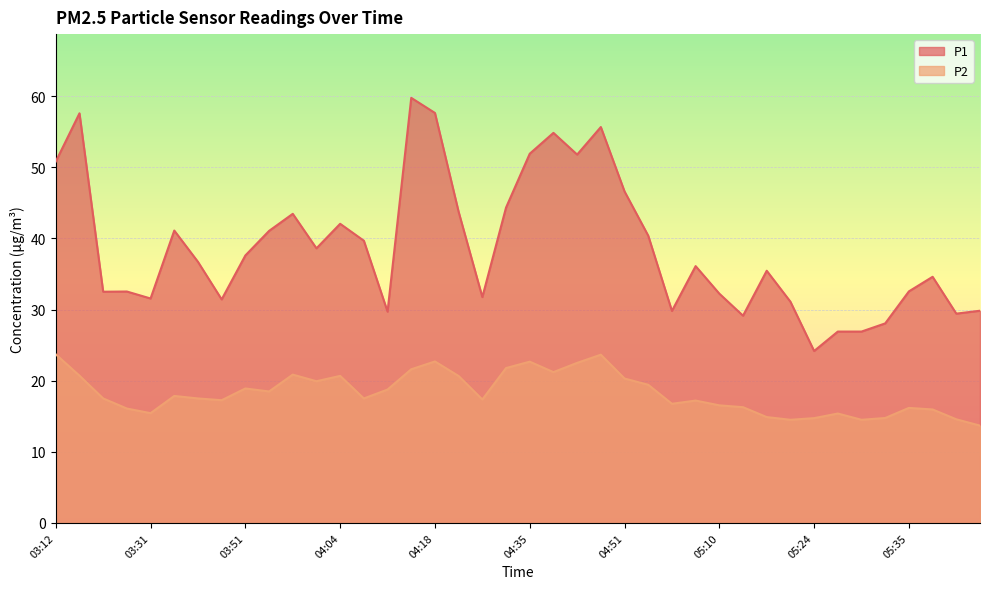

At how many categories does at least one series exceed 56?

3